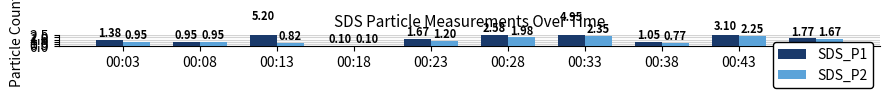

What is the sum of the SDS_P2 values at 00:03 and 00:18?

1.1